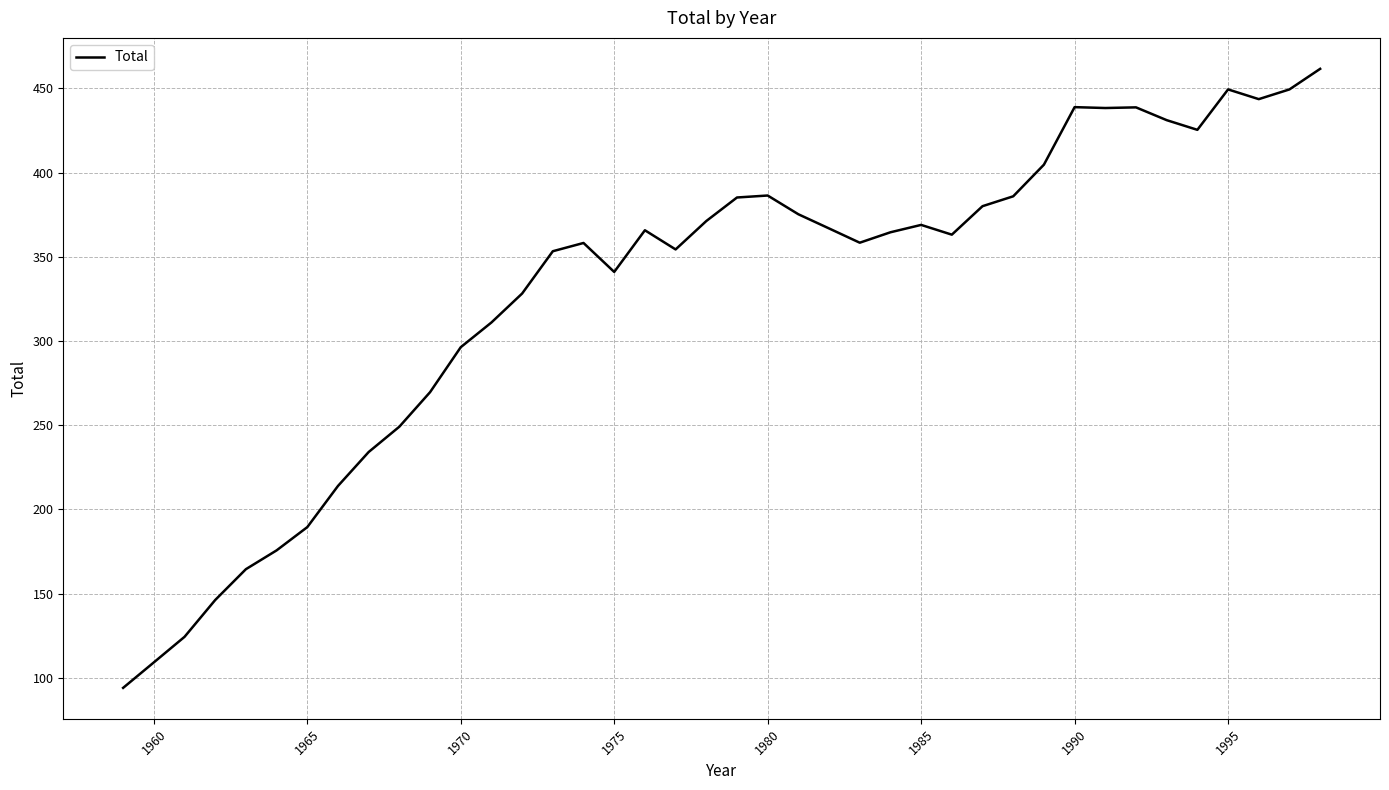

What is the minimum value shown in the chart?

94.1